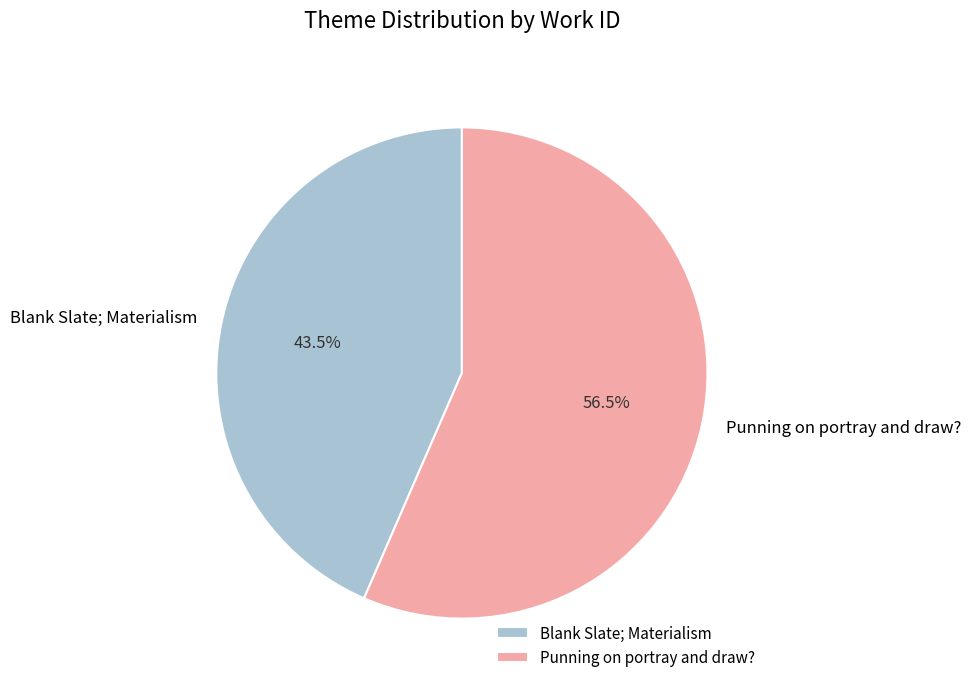

What is the smallest slice in the pie chart?

Blank Slate; Materialism